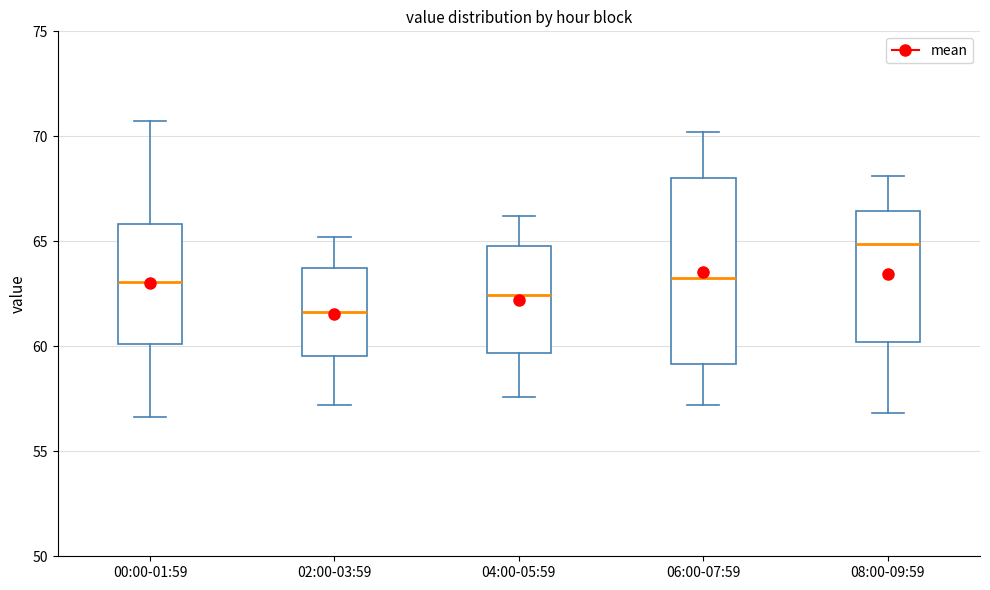

Which box's median line is the highest?

08:00-09:59